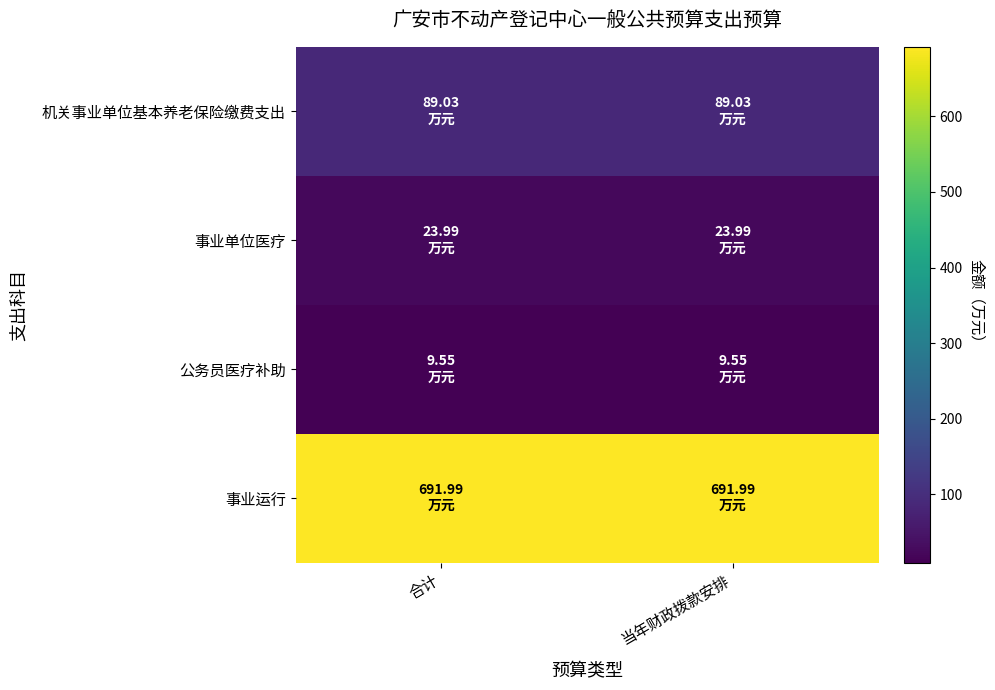

What is the minimum value shown in the chart?

9.6